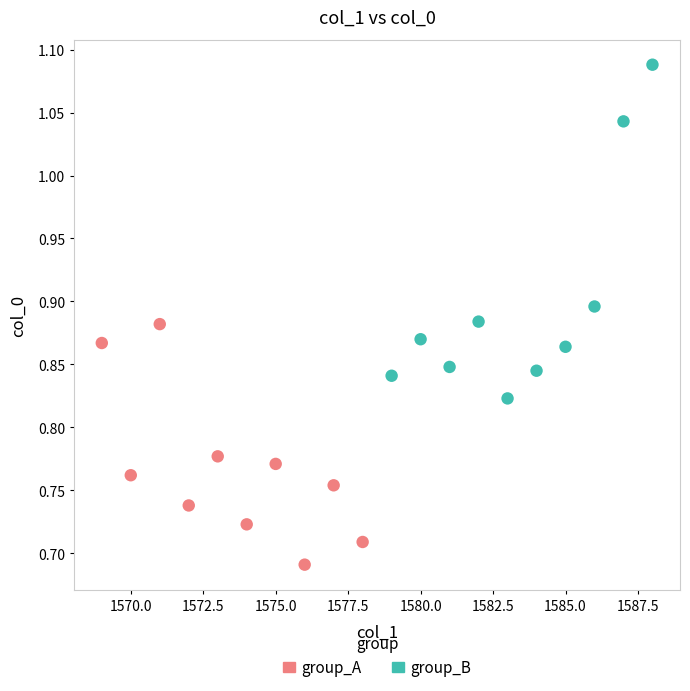

Which series reaches the minimum Y coordinate?

group_A